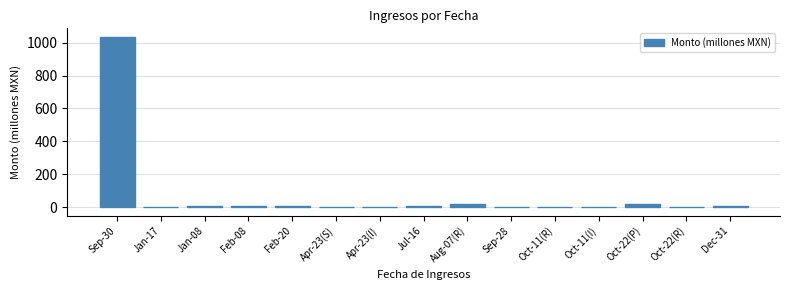

What is the sum of all values?

1110.4